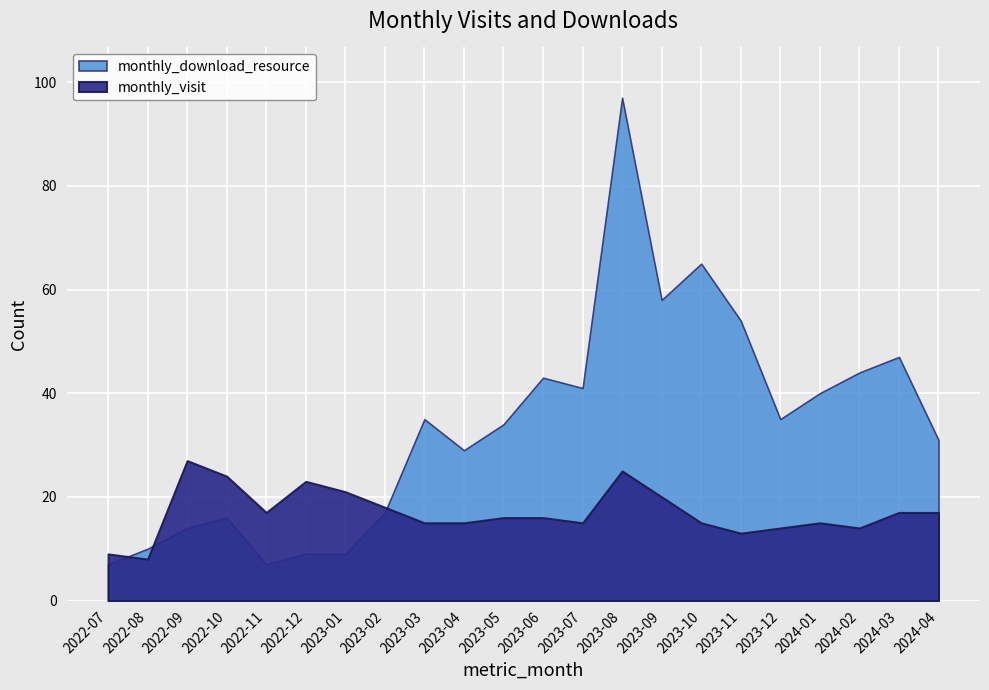

What is the total value across all series at 2024-02?

58